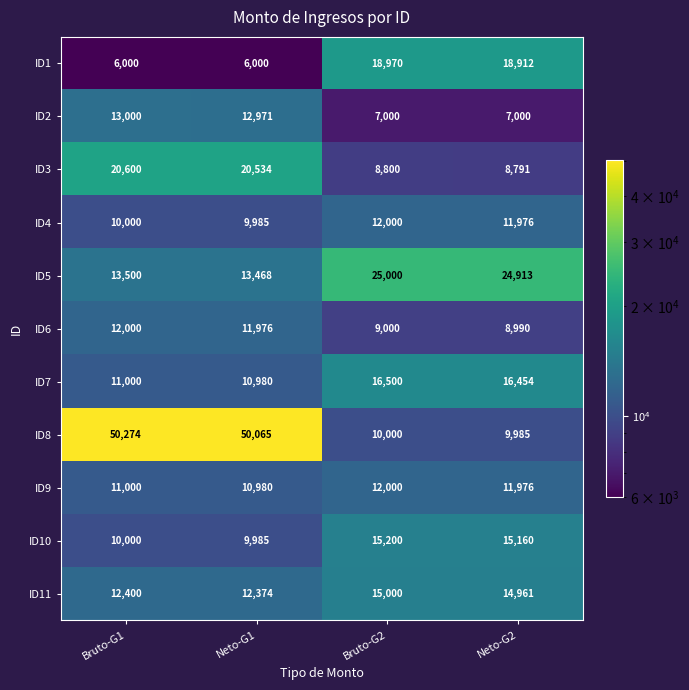

How many data points does each series have?

4